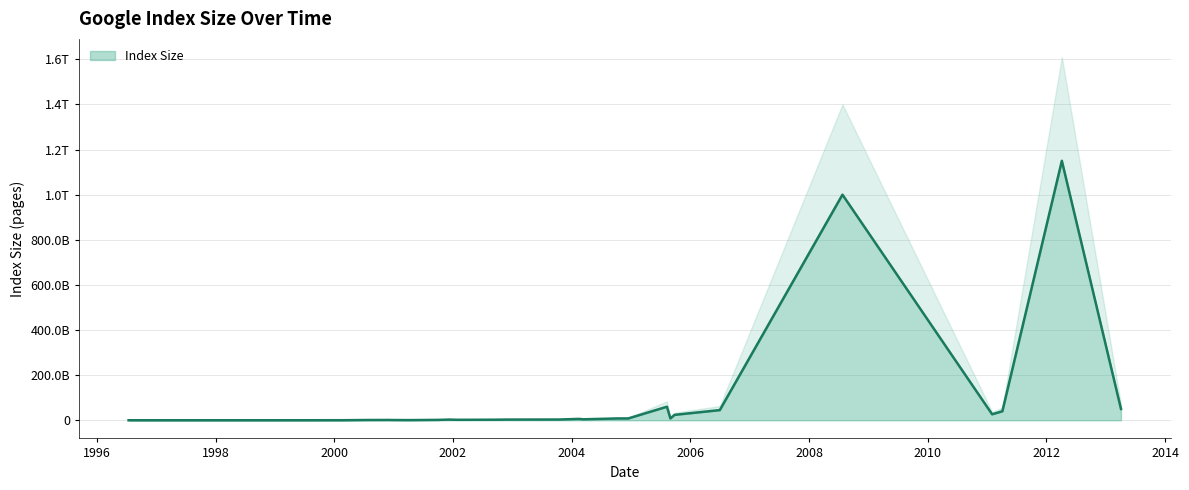

What is the change in value from 1998-12-31 to 2008-07-25?

+999974000000